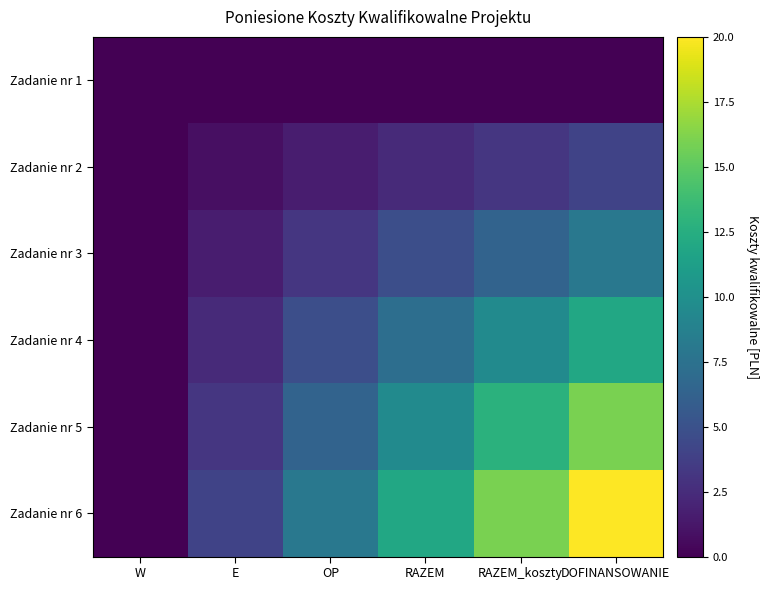

Between RAZEM and RAZEM_koszty, which series saw the biggest shift?

Zadanie nr 6